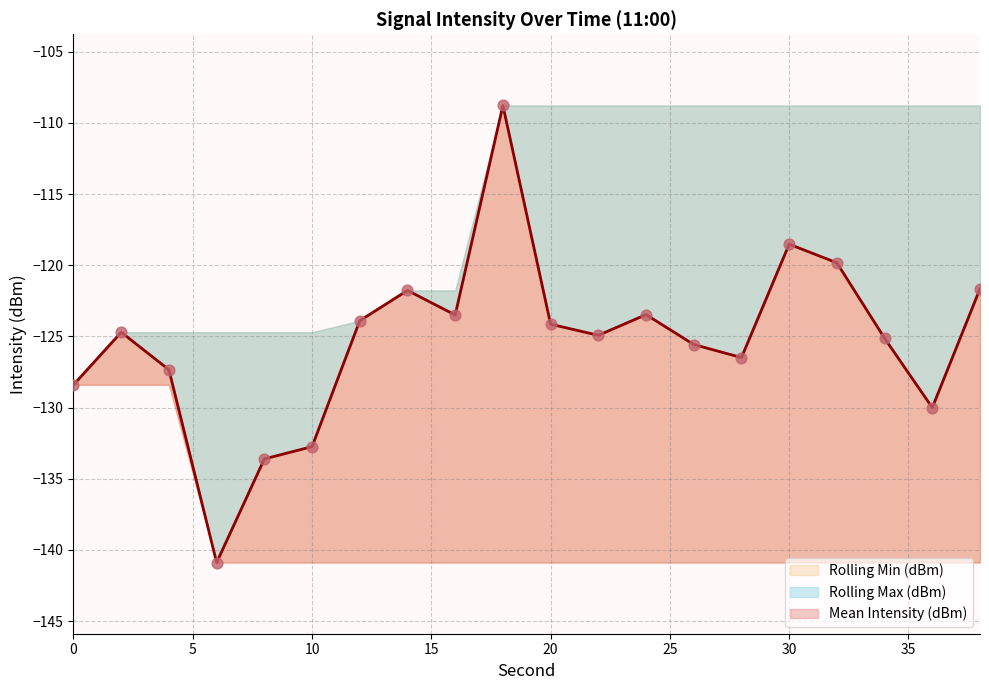

What is the total value across all series at 16?

-386.2